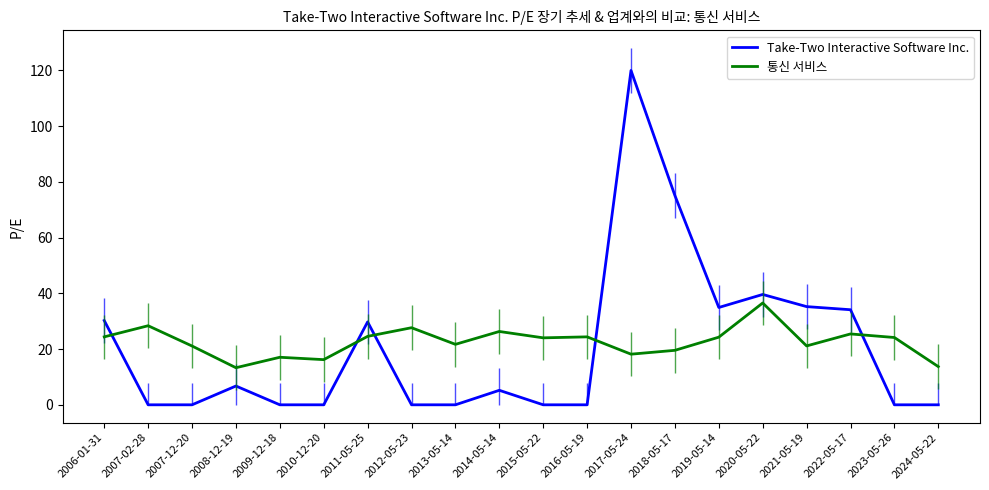

Is it true that 통신 서비스 equals 11.7 at 2014-05-14?

False